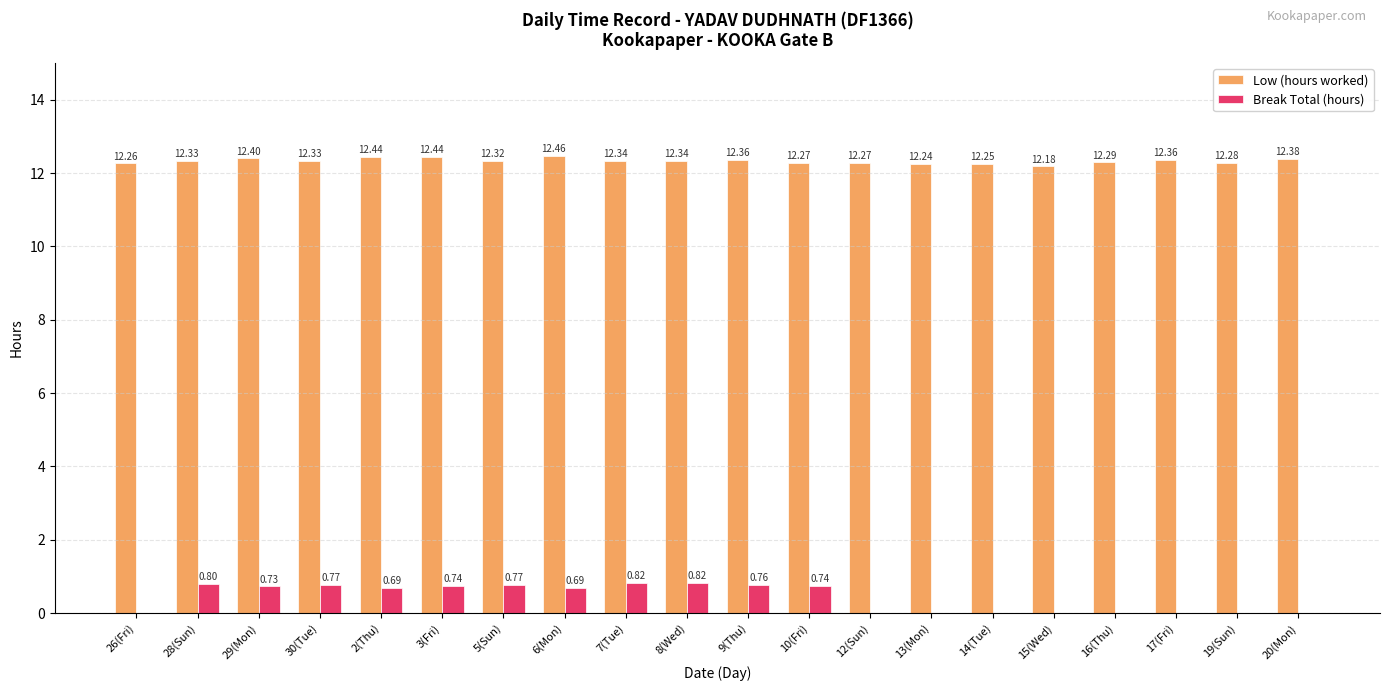

Where is Low (hours worked) nearest to the value 12?

15(Wed)